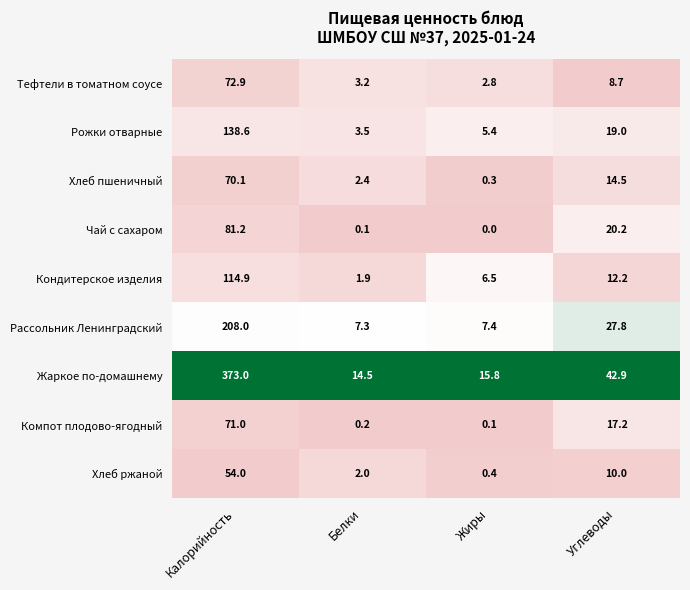

Which category has the highest value in the Компот плодово-ягодный series?

Калорийность